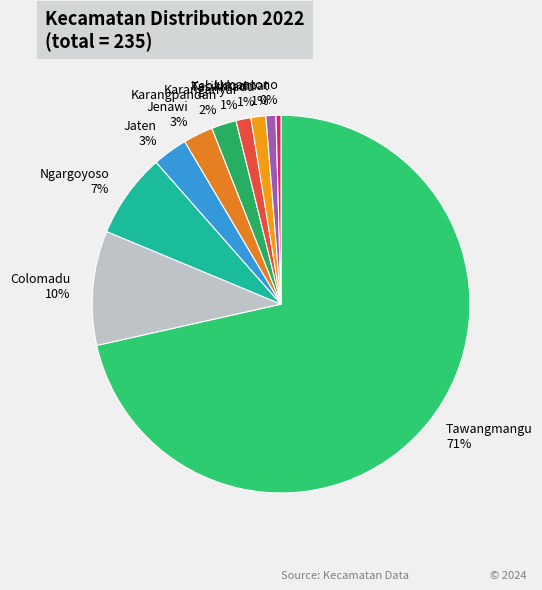

To the nearest percent, what is the difference between the largest and smallest slice percentages?

71%